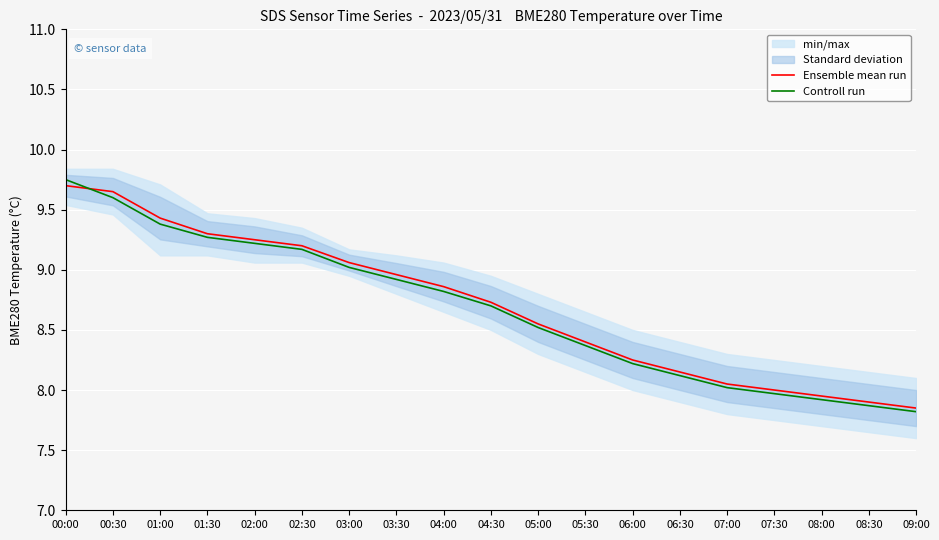

What is the value of the Ensemble mean run point at the 1st from the left?

9.7